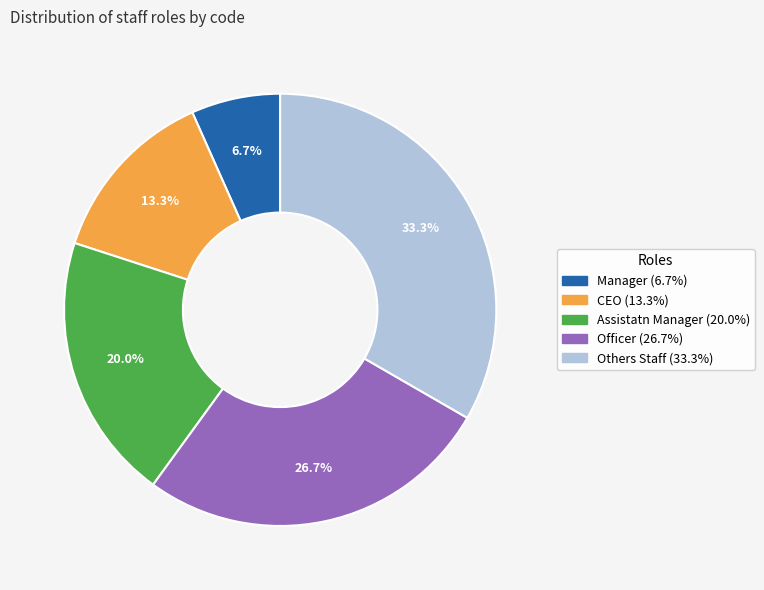

Is Assistatn Manager the majority of the pie?

No